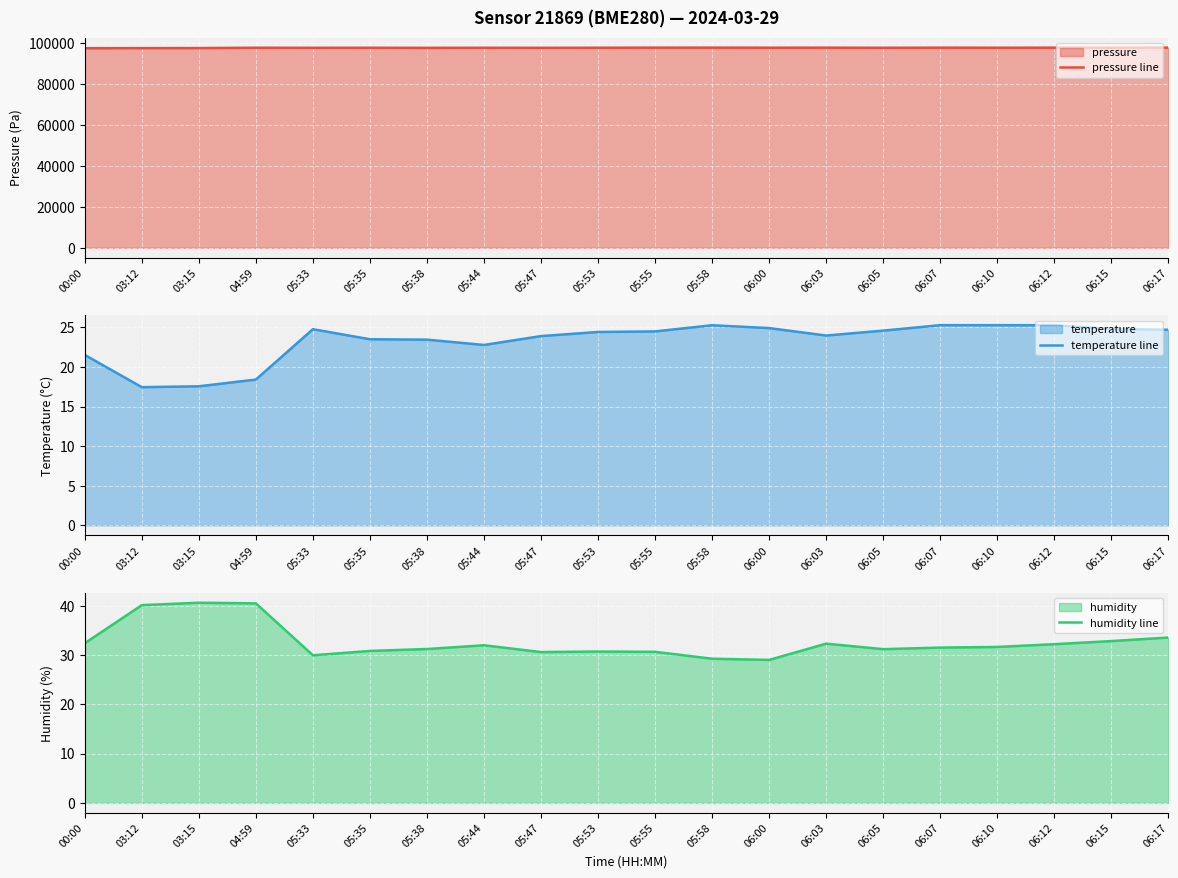

What is the total value across all series at 03:12?

97577.3